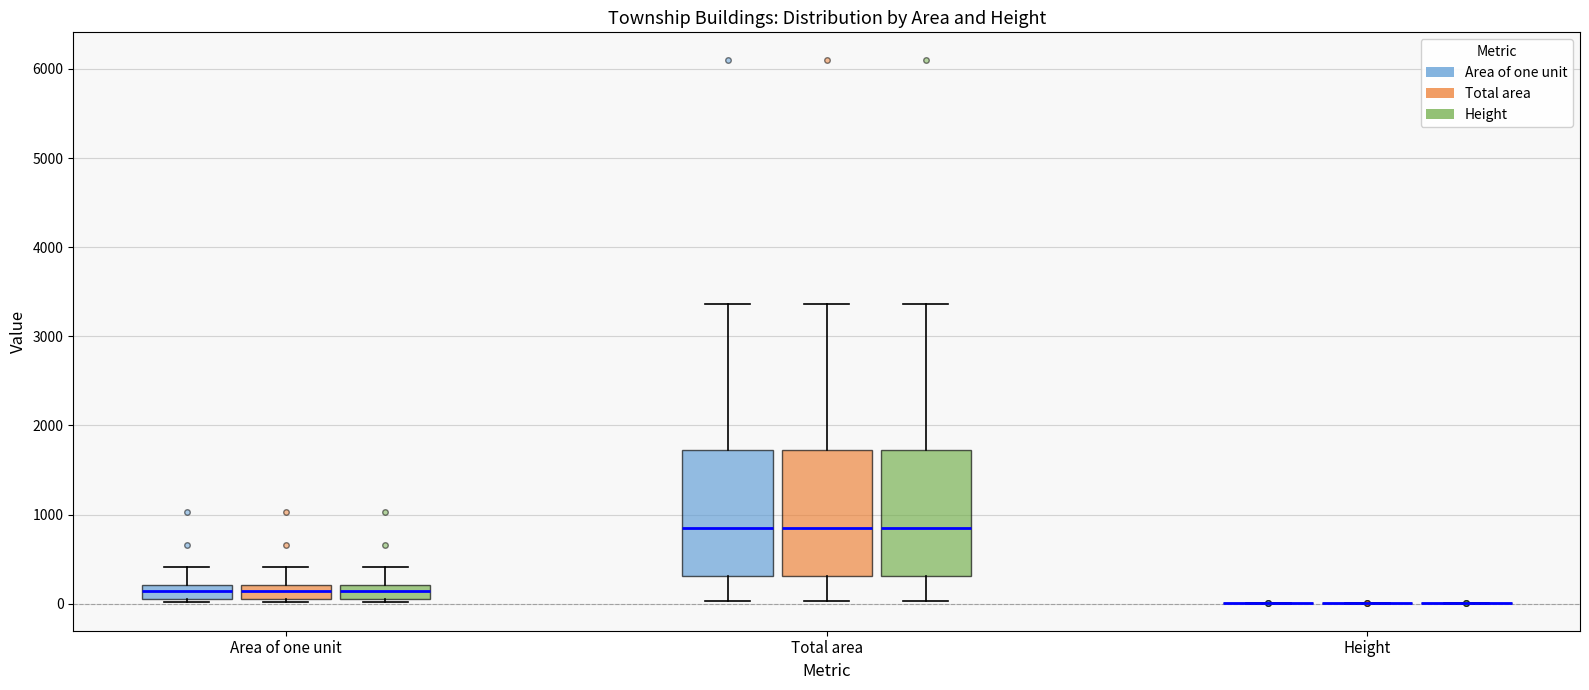

Reading left to right, transcribe this box plot: for each box, give where its median line is, the range the box spans, and where its two whiskers end, as read against the y-axis. The values are not printed on the chart, so give them approximately, as read against the axis.

Area of one unit (Area of one unit): median 100, box 0 to 200, whiskers 0 to 400
Area of one unit (Total area): median 100, box 0 to 200, whiskers 0 to 400
Area of one unit (Height): median 100, box 0 to 200, whiskers 0 to 400
Total area (Area of one unit): median 800, box 300 to 1700, whiskers 0 to 3400
Total area (Total area): median 800, box 300 to 1700, whiskers 0 to 3400
Total area (Height): median 800, box 300 to 1700, whiskers 0 to 3400
Height (Area of one unit): box collapsed to a line at 0, whiskers 0 to 0
Height (Total area): box collapsed to a line at 0, whiskers 0 to 0
Height (Height): box collapsed to a line at 0, whiskers 0 to 0